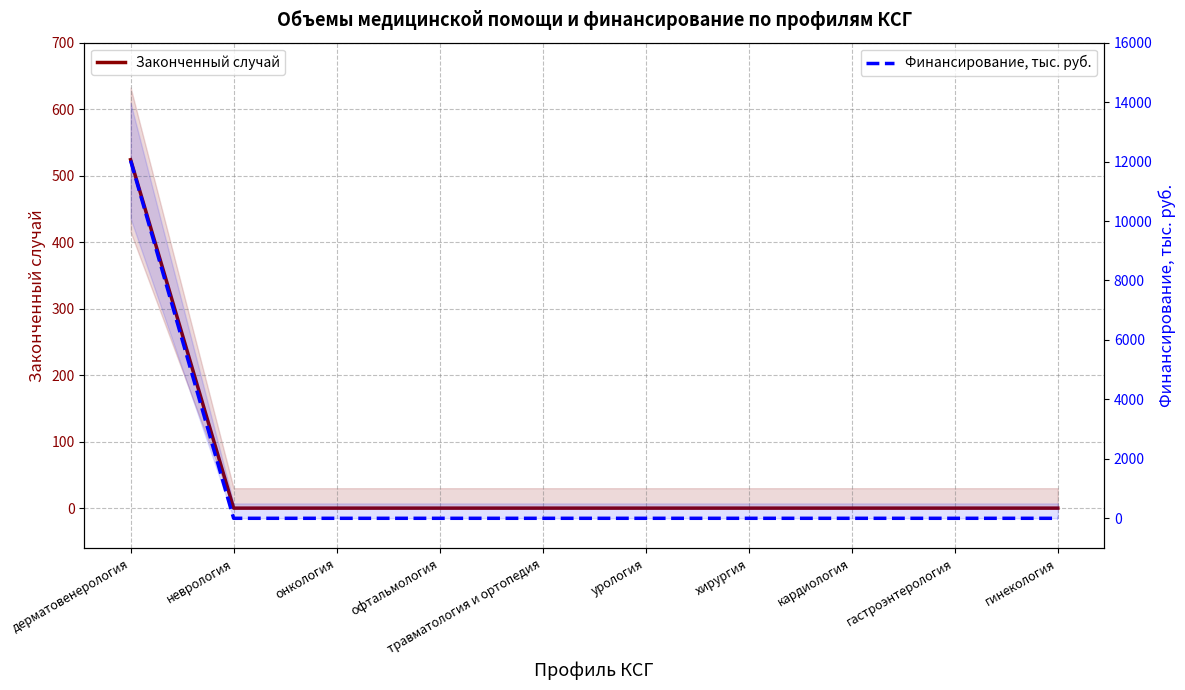

The value of Финансирование, тыс. руб. at урология is 0.0. True or false?

True